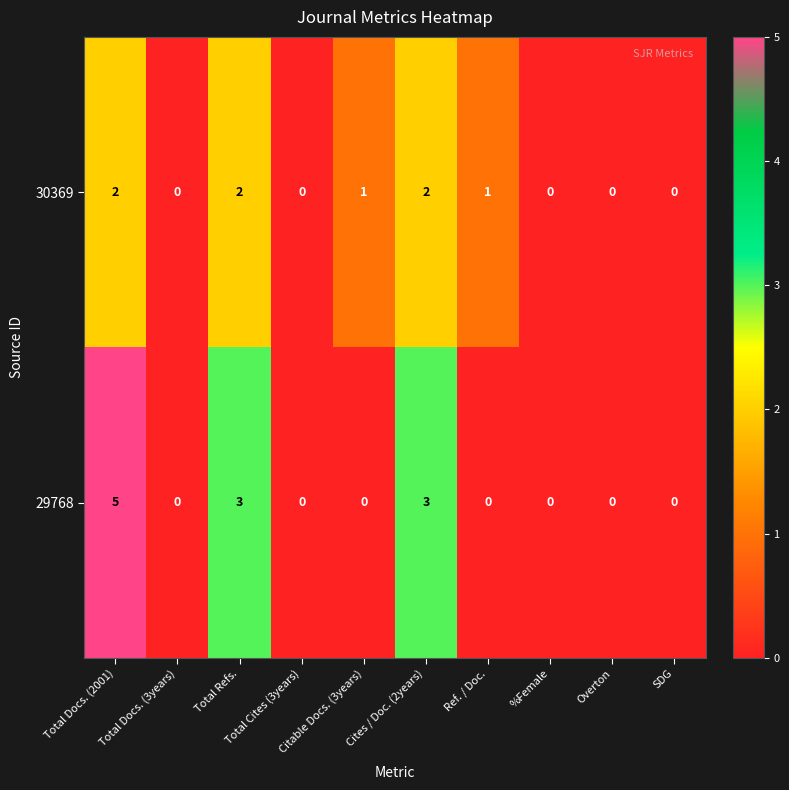

What is the maximum value for 29768?

5